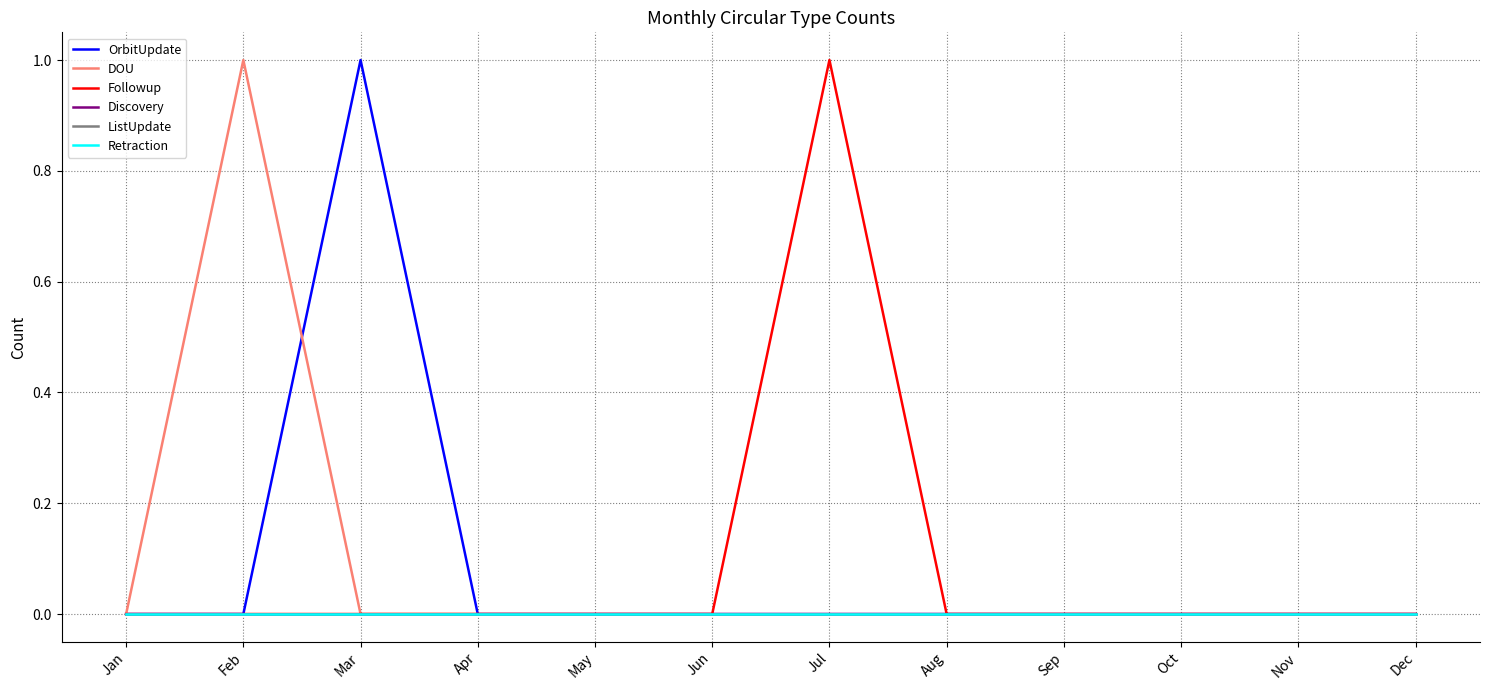

Which category has the lowest value across all series?

Jan